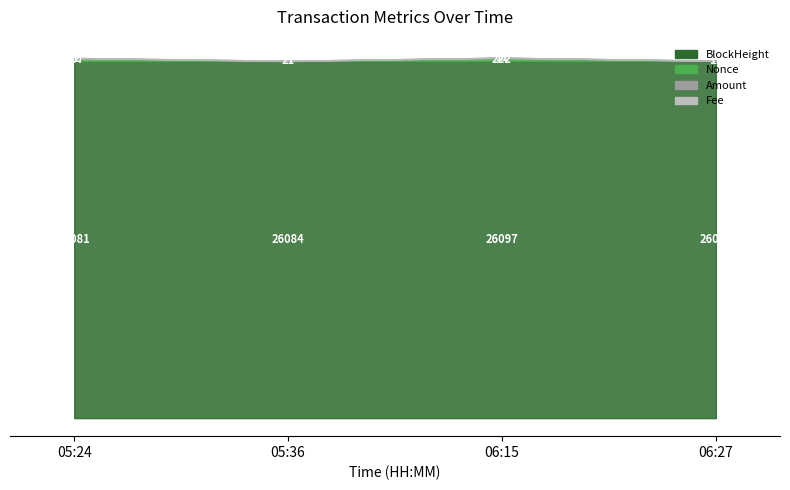

At which category is the sum across all series the highest?

06:15